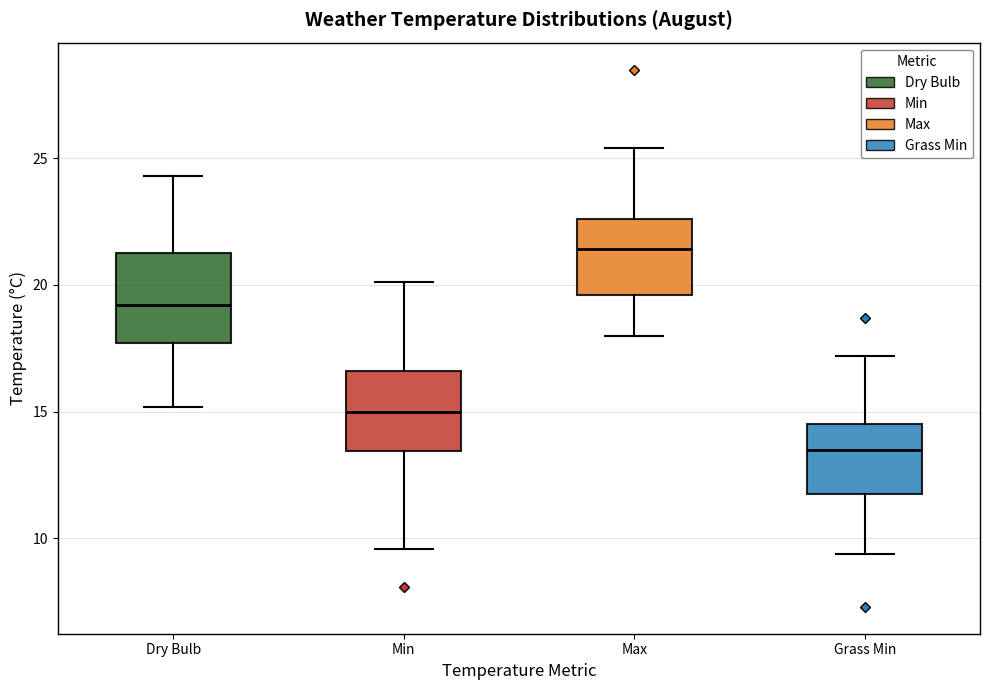

Reading left to right, read every box against the y-axis: the position of its median line, the range the box covers, and the ends of its whiskers. The values are not printed on the chart, so give them approximately, as read against the axis.

Dry Bulb: median 19.0, box 17.5 to 21.5, whiskers 15.0 to 24.5
Min: median 15.0, box 13.5 to 16.5, whiskers 9.5 to 20.0
Max: median 21.5, box 19.5 to 22.5, whiskers 18.0 to 25.5
Grass Min: median 13.5, box 12.0 to 14.5, whiskers 9.5 to 17.0